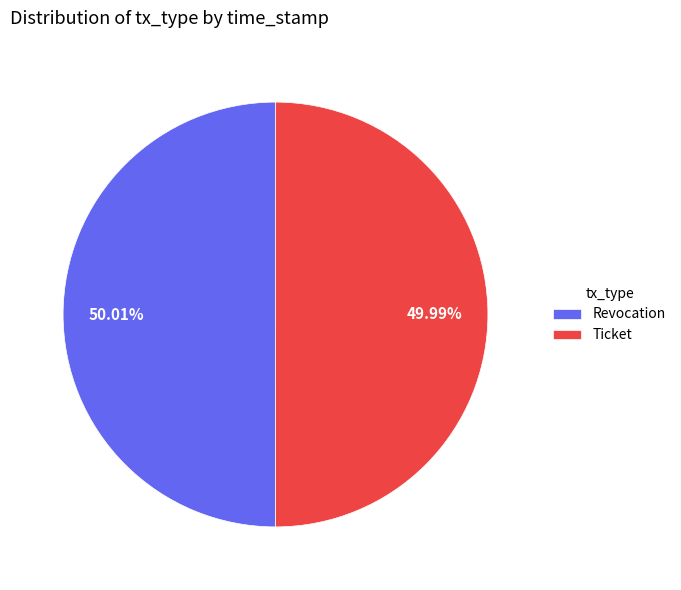

To the nearest percent, what percentage of the pie is Ticket?

50%